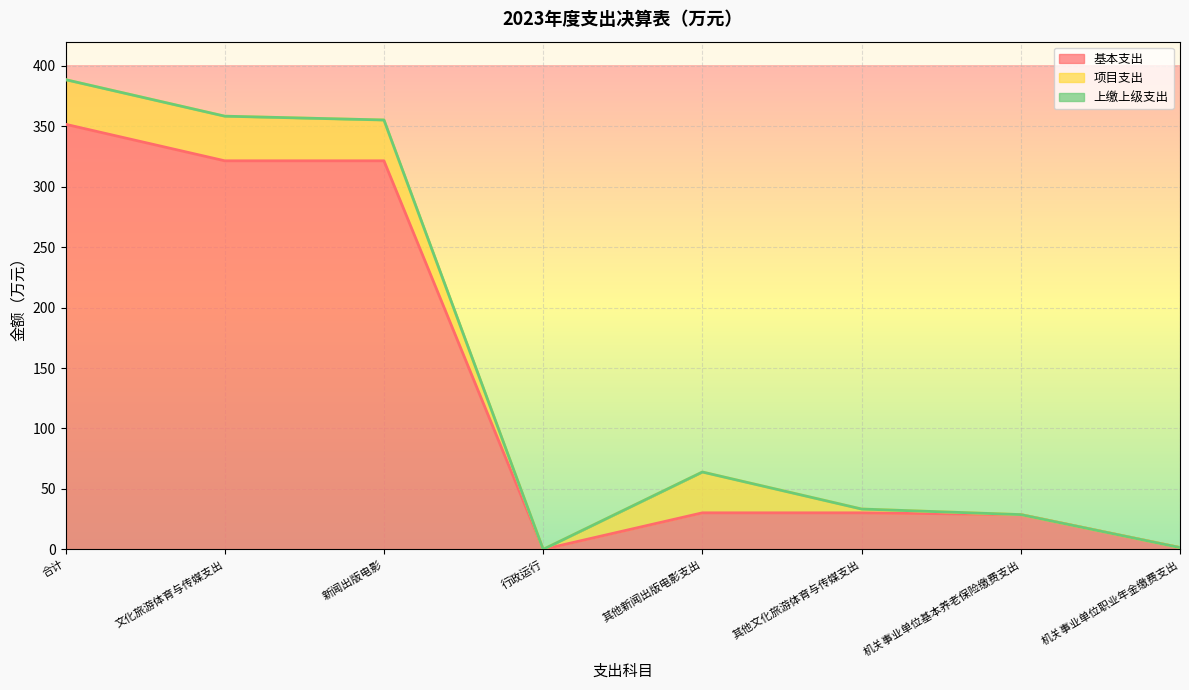

In 基本支出, how many points are lower than both neighbors (excluding endpoints)?

1